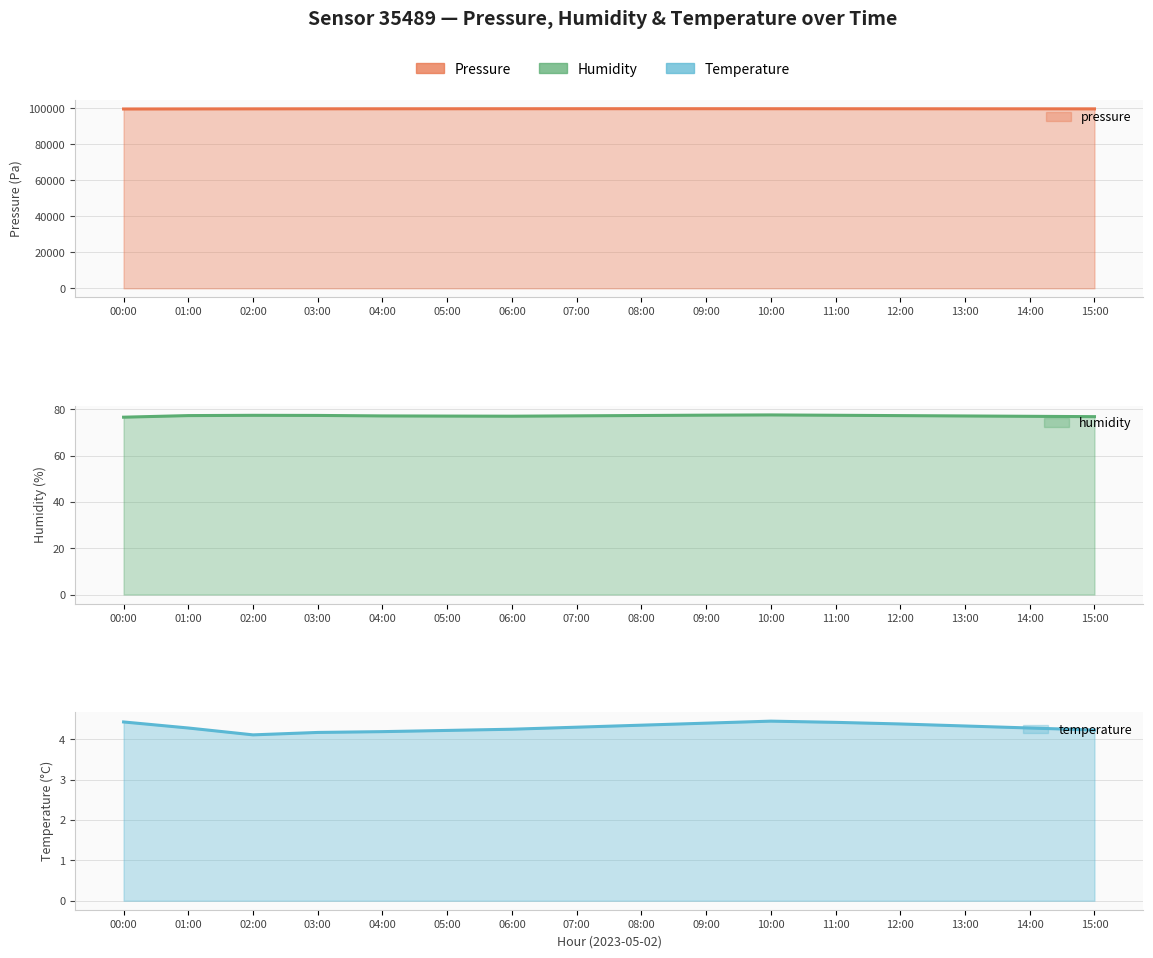

At which category does humidity reach its first local valley?

06:00